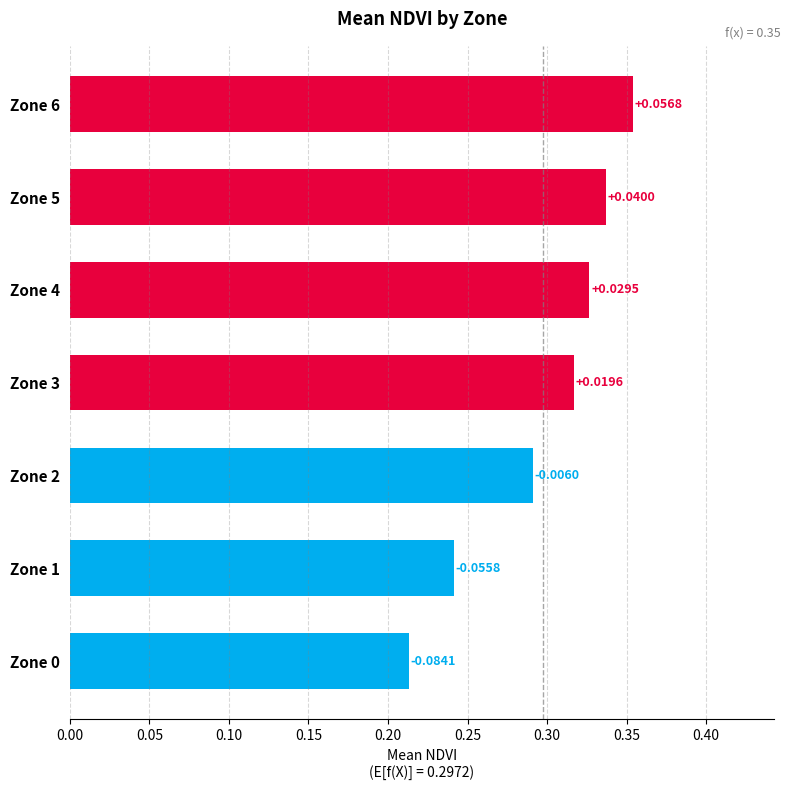

How many bars are there in total?

7